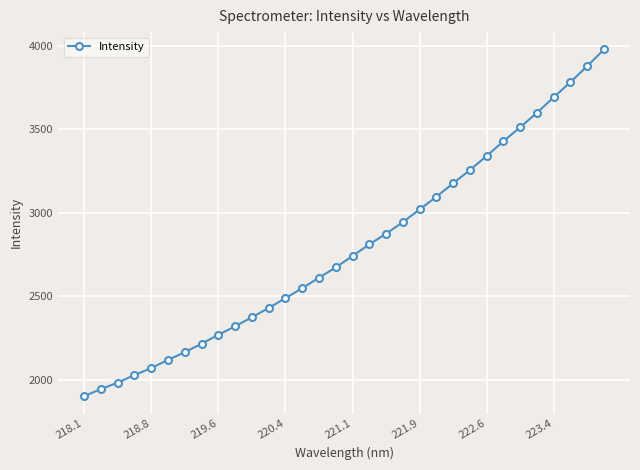

What is the difference between the maximum and minimum values?

2075.3